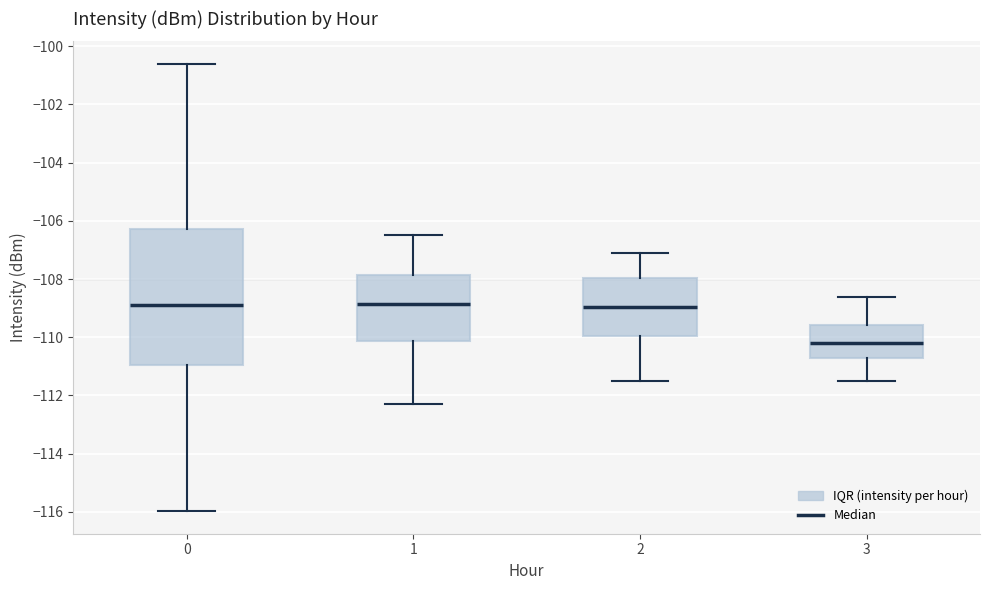

Which box has the lowest median line?

3